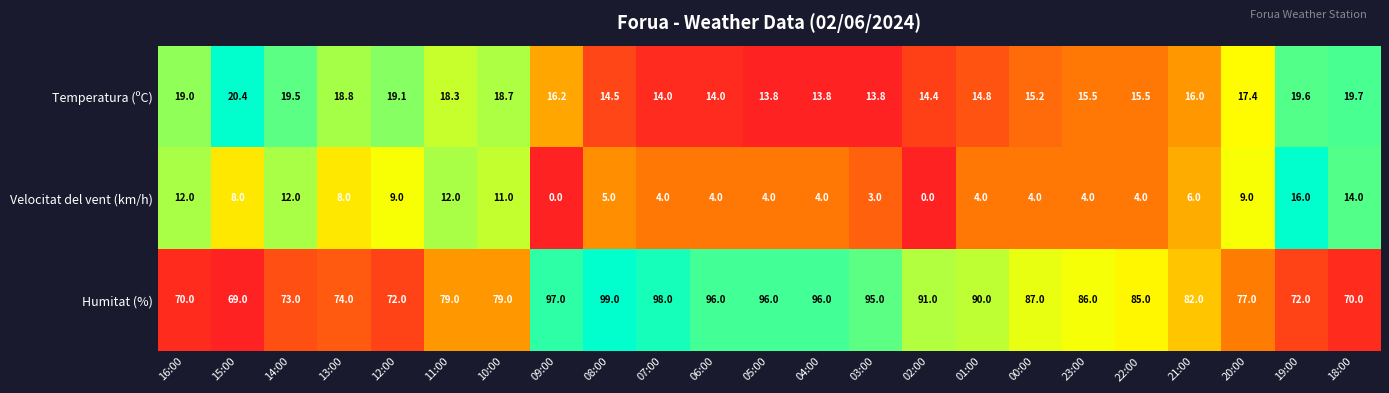

At how many categories does at least one series exceed 0?

23